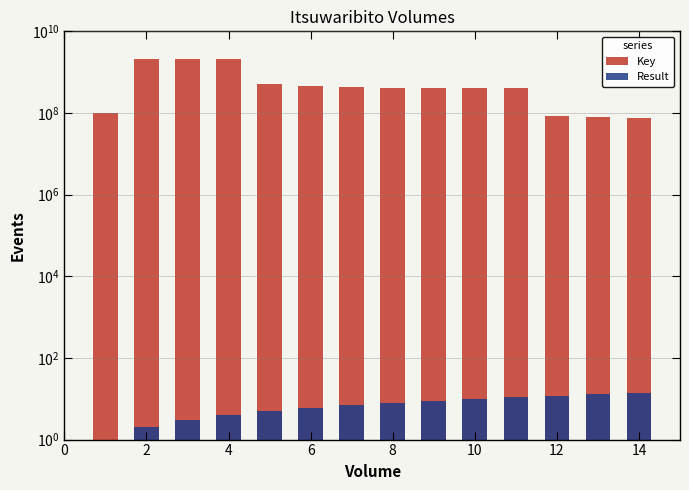

What is the total value across all series at 10?

447777845